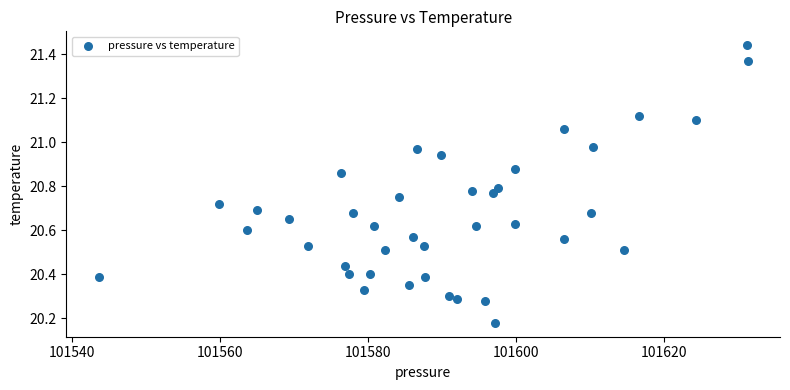

What is the range of Y values (max minus min)?

1.3